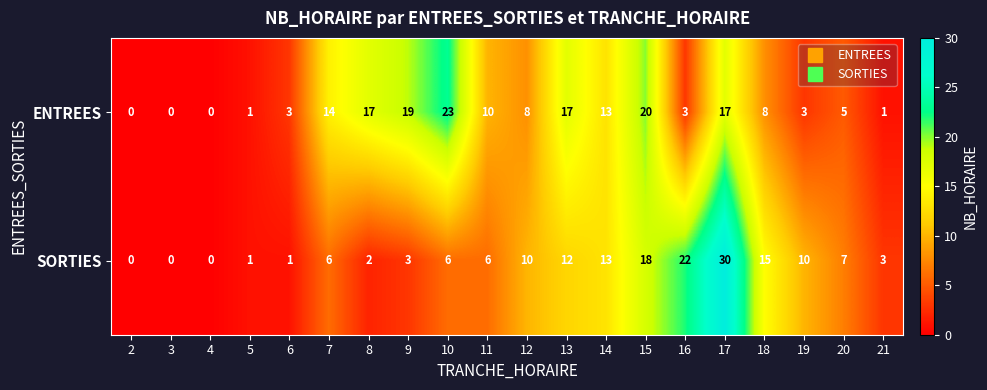

Rank the series by their maximum value, from lowest to highest.

ENTREES, SORTIES